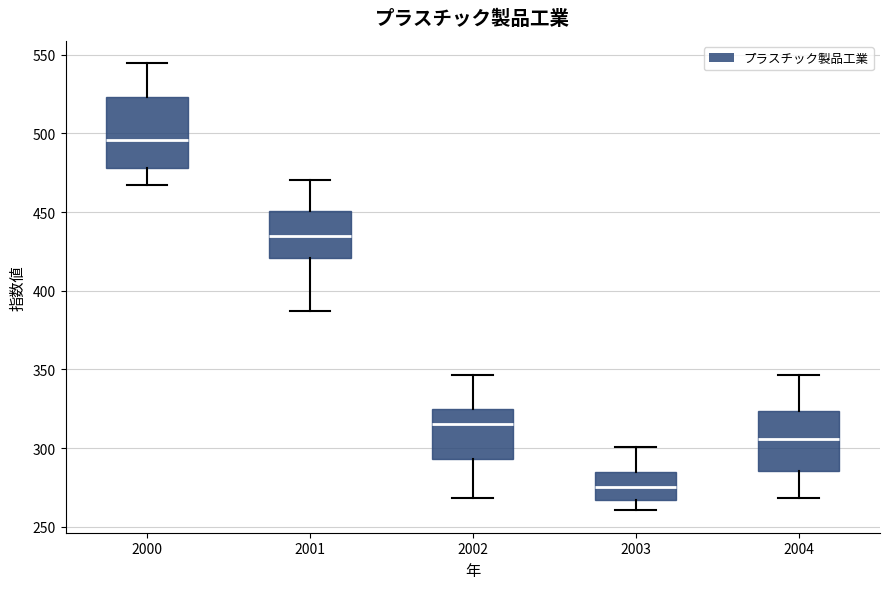

Comparing the boxes themselves (not the whiskers), which one is the tallest?

2000